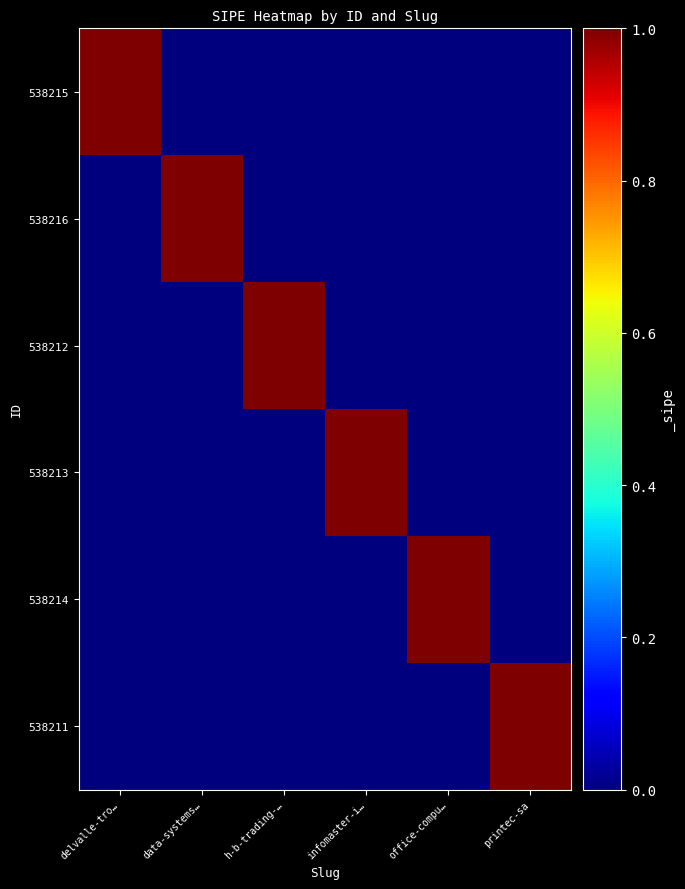

Which series has the largest total across all categories?

538215